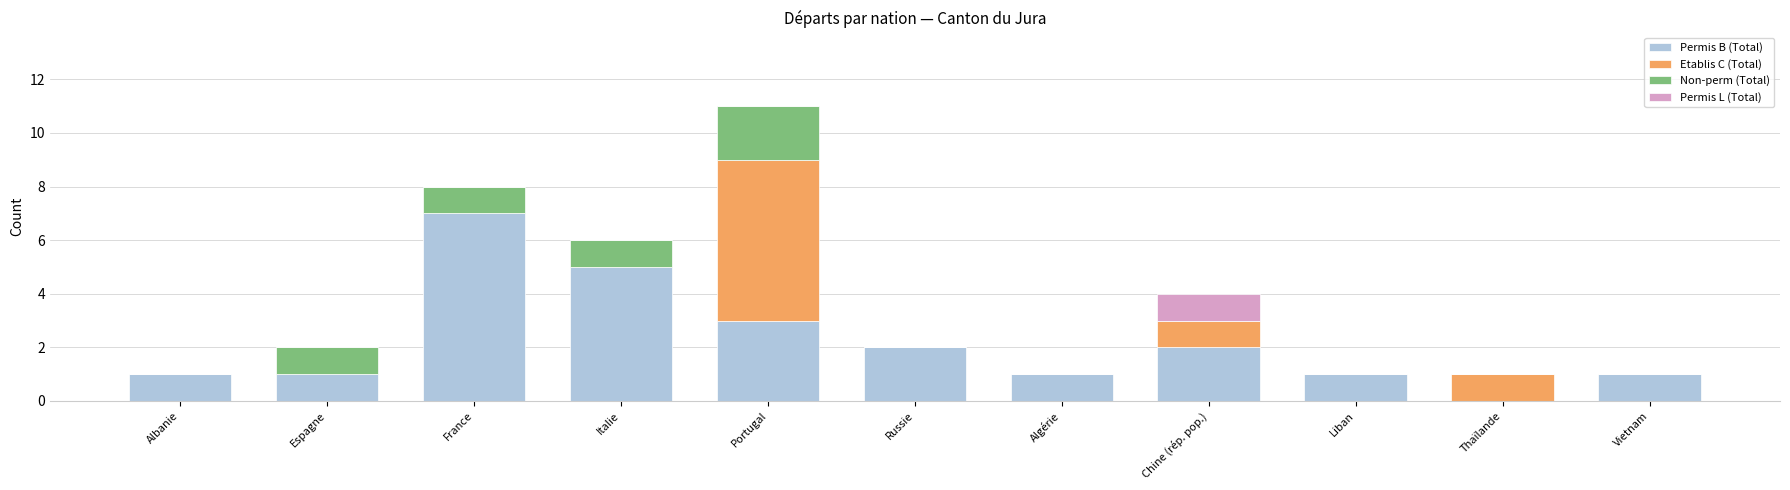

Does the chart contain stacked bars?

Yes